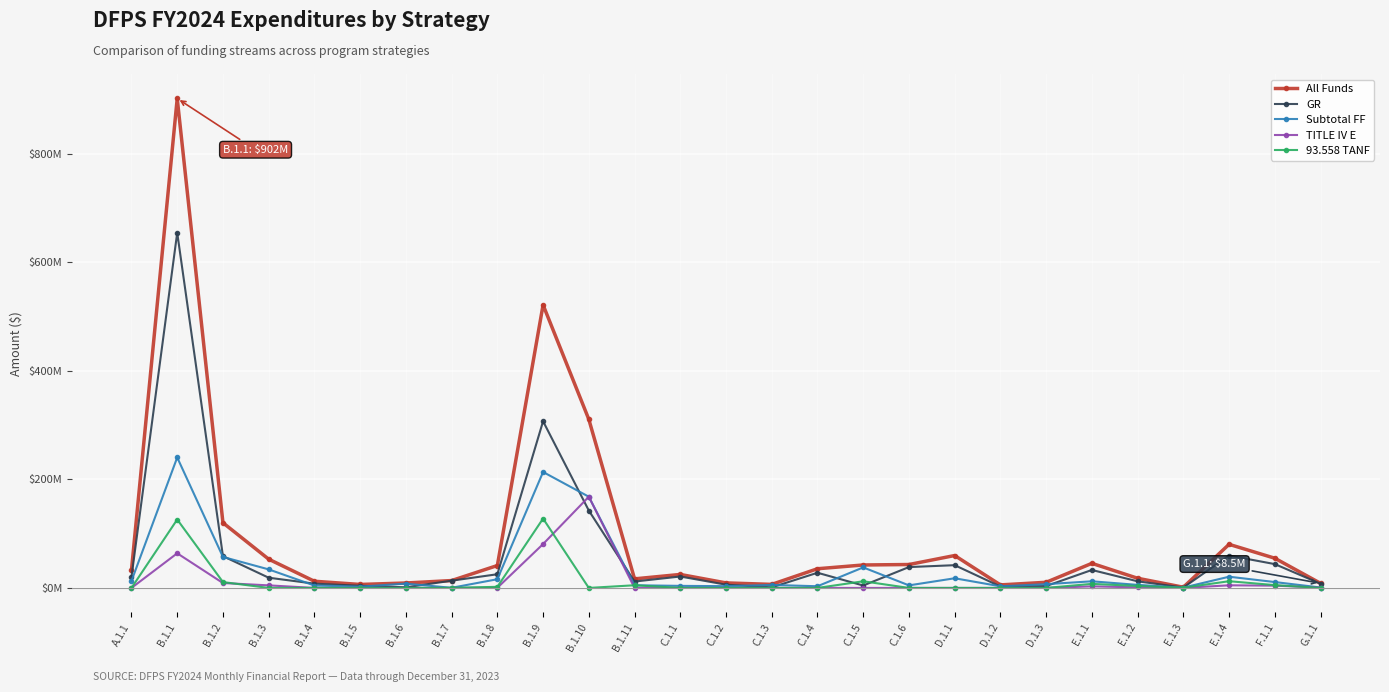

What are all the series names shown in the legend?

All Funds, GR, Subtotal FF, TITLE IV E, 93.558 TANF